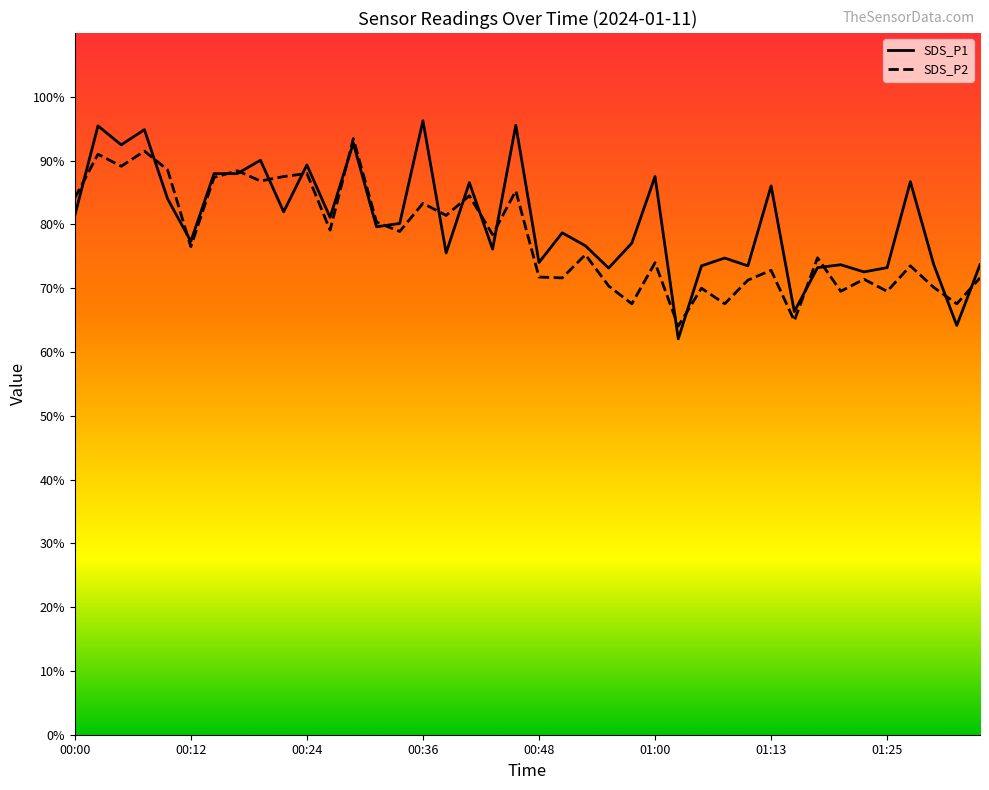

Reading left to right, transcribe all the data shown in this chart.

SDS_P1: 81.4	95.4	92.5	94.9	84.0	77.4	88.0	88.0	90.1	82.0	89.3	81.1	92.8	79.6	80.1	96.2	75.5	86.6	76.1	95.5	74.0	78.7	76.6	73.1	77.1	87.5	62.1	73.5	74.7	73.5	86.0	66.3	73.2	73.7	72.6	73.2	86.7	73.8	64.2	73.7
SDS_P2: 84.1	91.0	89.1	91.5	88.5	76.5	87.4	88.4	86.8	87.5	88.0	79.1	93.5	80.4	78.9	83.3	81.4	84.5	78.4	85.3	71.8	71.6	75.2	70.4	67.5	74.0	64.0	70.0	67.5	71.3	72.8	64.9	74.8	69.5	71.4	69.5	73.5	70.1	67.5	71.6